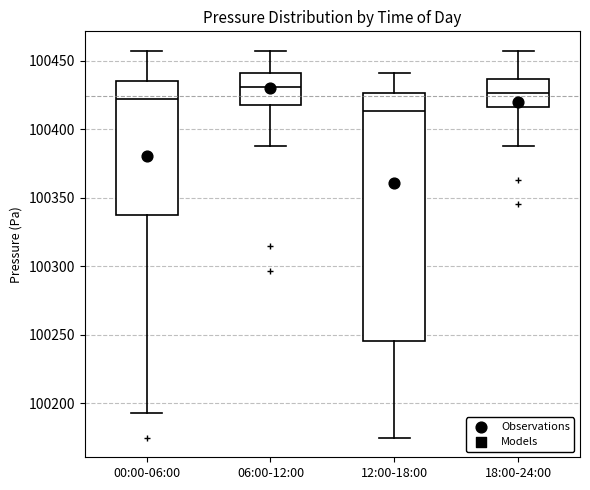

Where is the lower edge of the box for 12:00-18:00 on the y-axis? The values are not printed on the chart, so give them approximately, as read against the axis.

100245